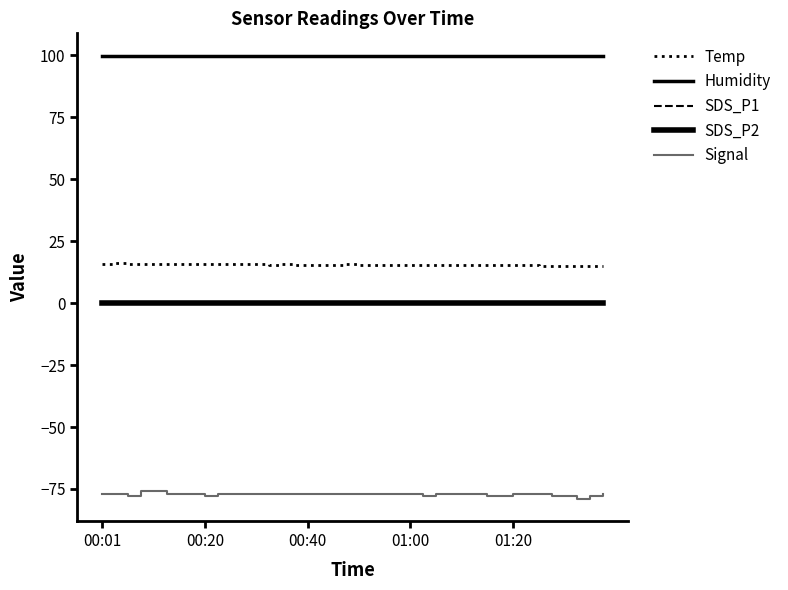

Does the chart display data point markers on the line(s)?

No